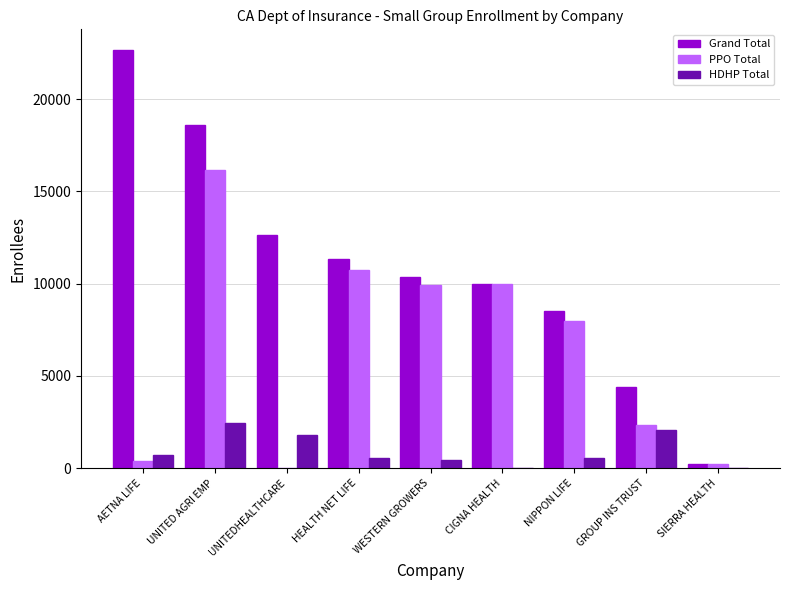

At which label does Grand Total first exceed 10360?

AETNA LIFE